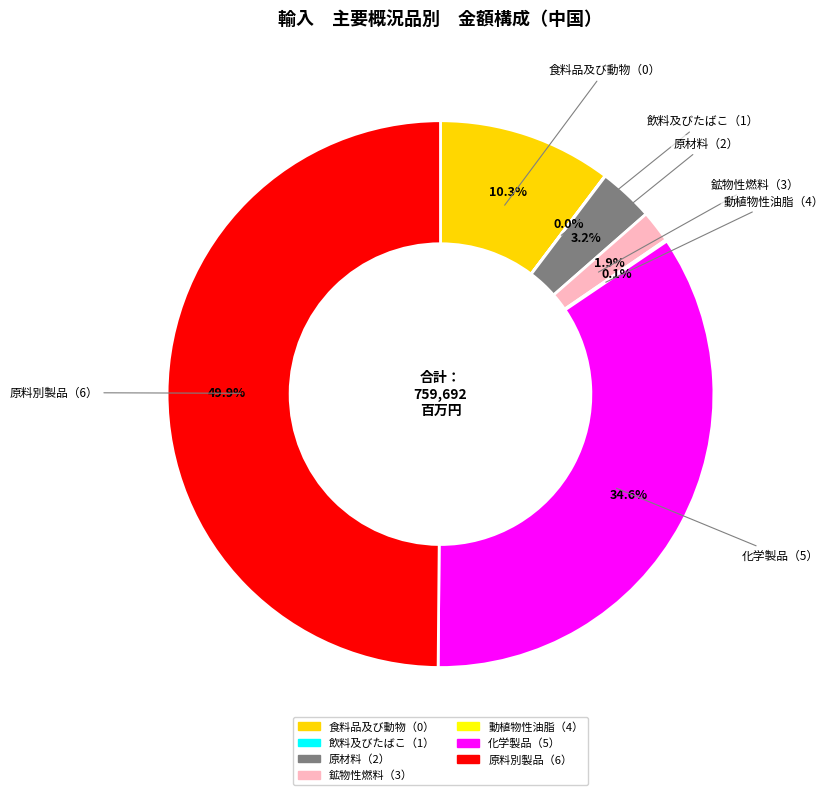

How many slices are in this pie chart?

7